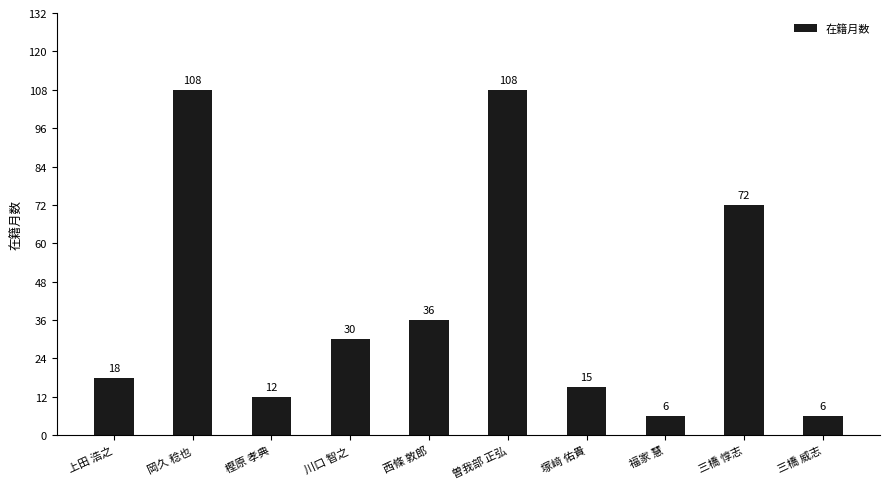

True or false: the data shows 18 at 上田 浩之.

True